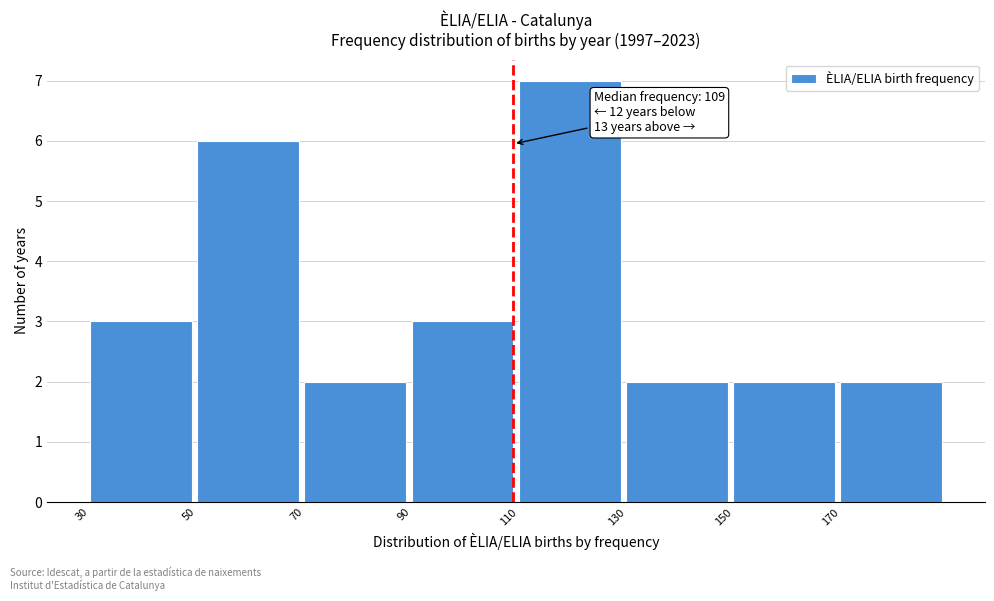

Which range on the x-axis has the tallest bar?

110 to 130